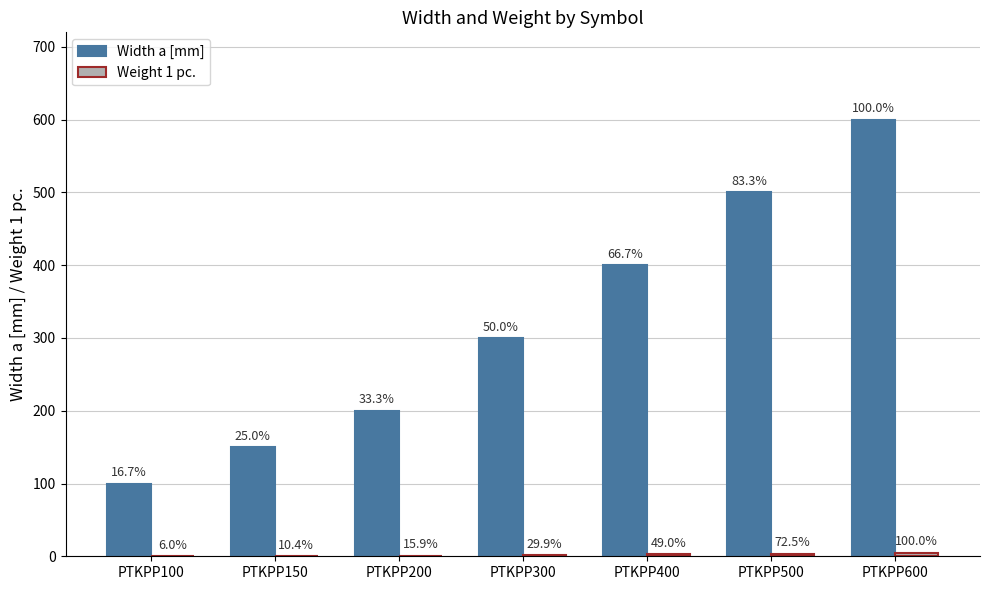

What is the value of the Weight 1 pc. bar at the 5th from the left?

2.5